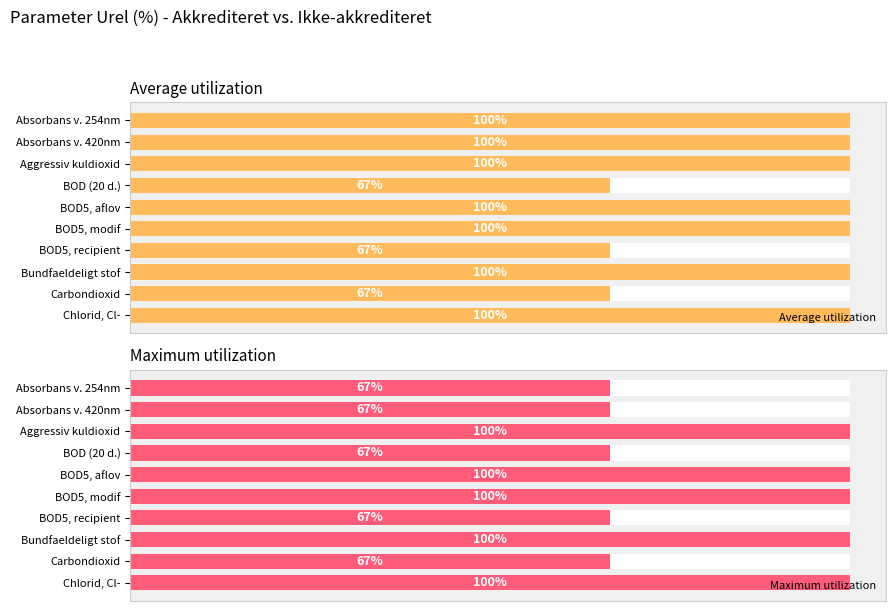

Which series changed the most between BOD (20 d.) and Bundfaeldeligt stof?

Average utilization